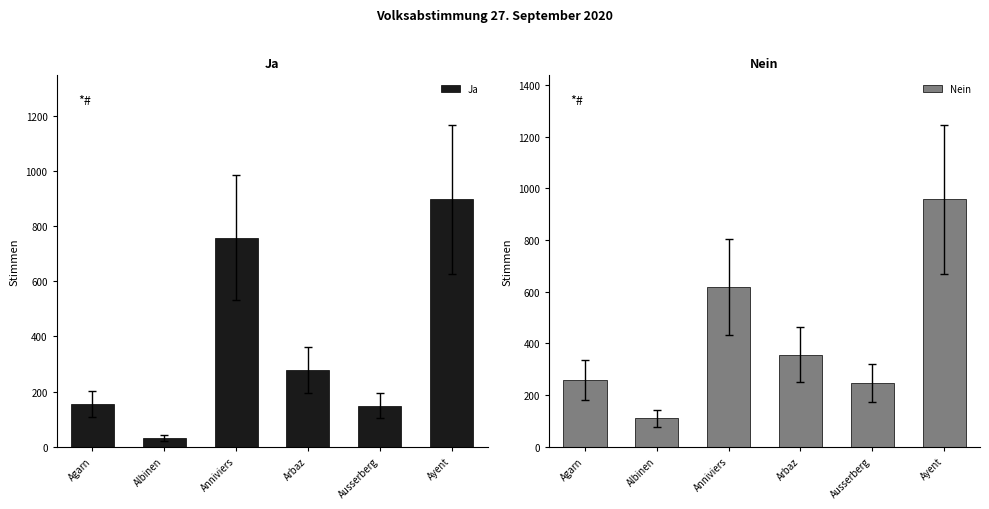

What is the difference between the second highest and second lowest values in the Ja series?

609